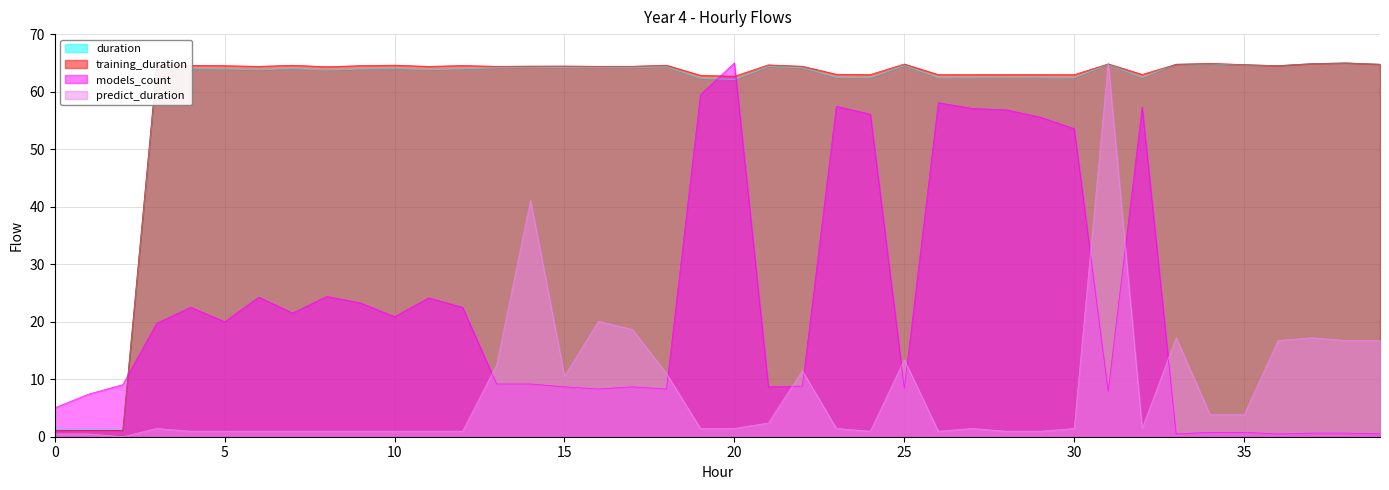

Reading left to right, list all the values displayed in this chart.

duration: 1.2	1.2	1.2	64.0	64.0	63.9	63.8	64.0	63.7	63.9	64.0	63.8	64.0	64.1	64.3	64.2	64.2	64.2	64.3	62.3	62.1	64.4	64.1	62.5	62.4	64.5	62.4	62.4	62.4	62.4	62.4	64.7	62.4	64.8	64.8	64.6	64.5	64.9	65.0	64.8
training_duration: 1.1	1.1	1.1	64.6	64.6	64.5	64.4	64.6	64.3	64.5	64.6	64.4	64.5	64.4	64.4	64.5	64.4	64.4	64.6	62.8	62.7	64.6	64.4	63.0	63.0	64.8	63.0	63.0	63.0	63.0	62.9	64.8	63.0	64.8	64.9	64.7	64.5	64.9	65.0	64.8
predict_duration: 0.5	0.5	0.0	1.4	1.0	1.0	1.0	1.0	1.0	1.0	1.0	1.0	1.0	12.4	41.1	10.5	20.1	18.6	11.0	1.4	1.4	2.4	11.5	1.4	1.0	13.4	1.0	1.4	1.0	1.0	1.4	65.0	1.4	17.2	3.8	3.8	16.7	17.2	16.7	16.7
models_count: 5.0	7.4	9.1	19.7	22.5	20.0	24.3	21.5	24.4	23.3	20.9	24.1	22.5	9.2	9.2	8.7	8.3	8.7	8.3	59.5	65.0	8.7	8.8	57.5	56.1	8.4	58.1	57.1	56.8	55.6	53.6	7.9	57.3	0.5	0.8	0.8	0.5	0.6	0.6	0.5